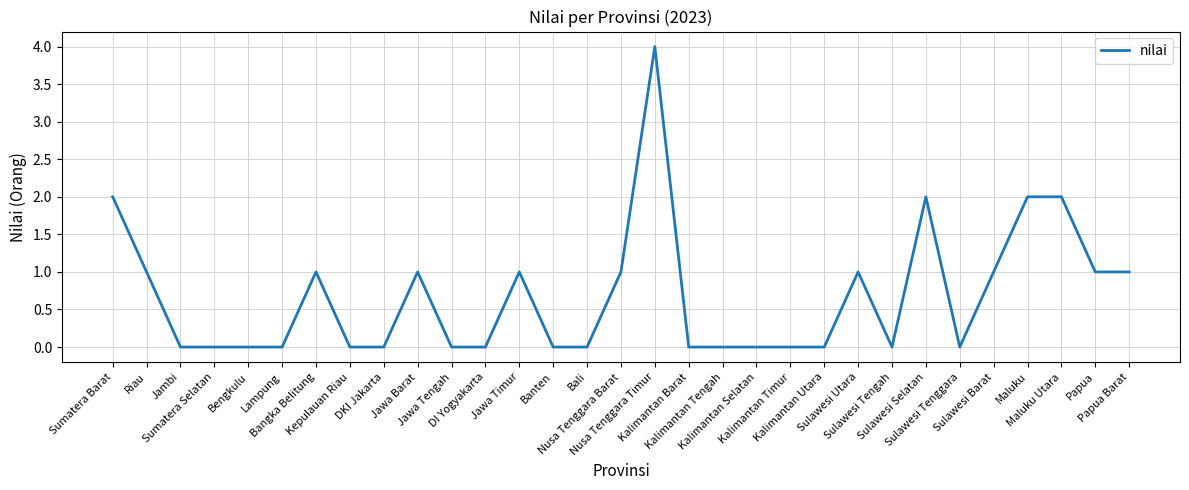

Reading right to left, transcribe all the data shown in this chart.

1	1	2	2	1	0	2	0	1	0	0	0	0	0	4	1	0	0	1	0	0	1	0	0	1	0	0	0	0	1	2